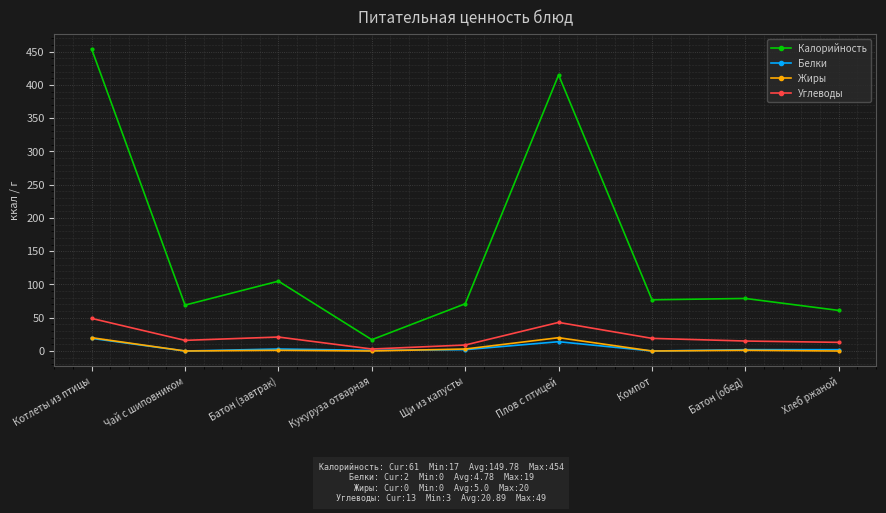

What is the sum of all Белки values?

43